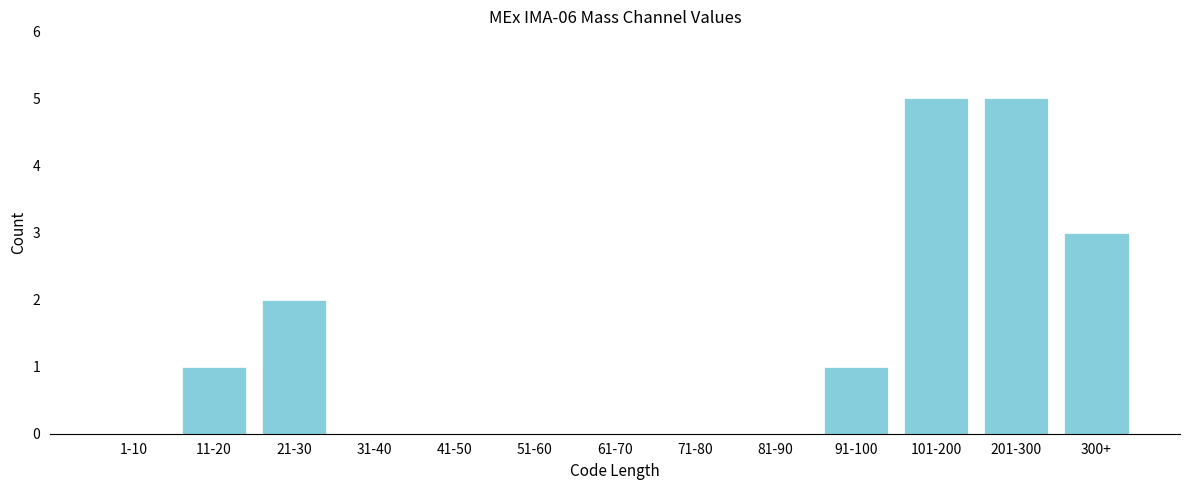

Reading left to right, transcribe all the data shown in this chart.

1-10=0	11-20=1	21-30=2	31-40=0	41-50=0	51-60=0	61-70=0	71-80=0	81-90=0	91-100=1	101-200=5	201-300=5	300+=3